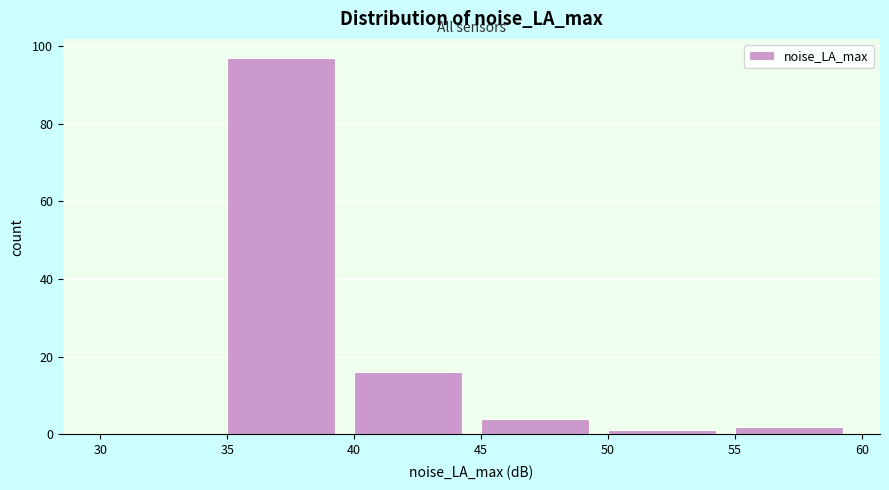

What is the height of the bar covering 35 to 40 on the x-axis? The values are not printed on the chart, so give them approximately, as read against the axis.

98